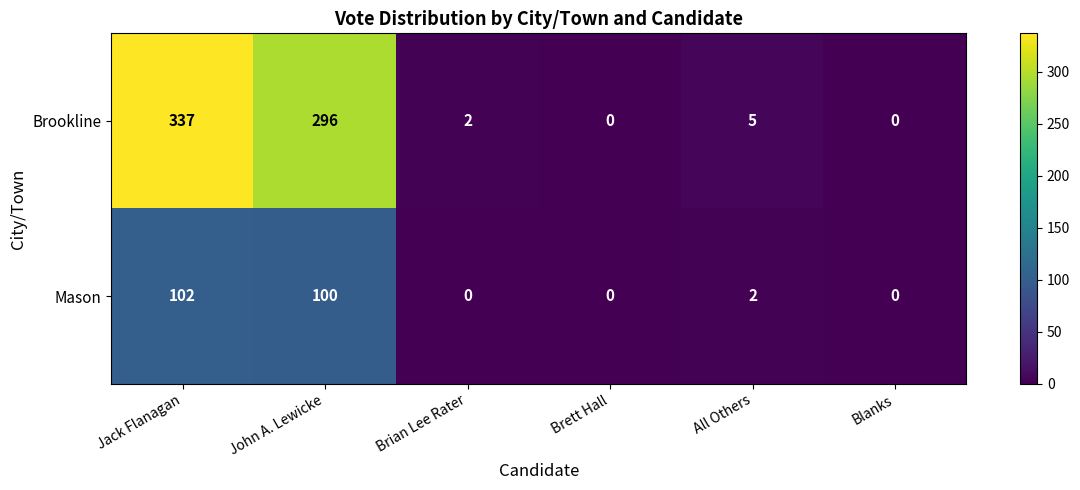

The Mason series shows -42 at Brett Hall. True or false?

False